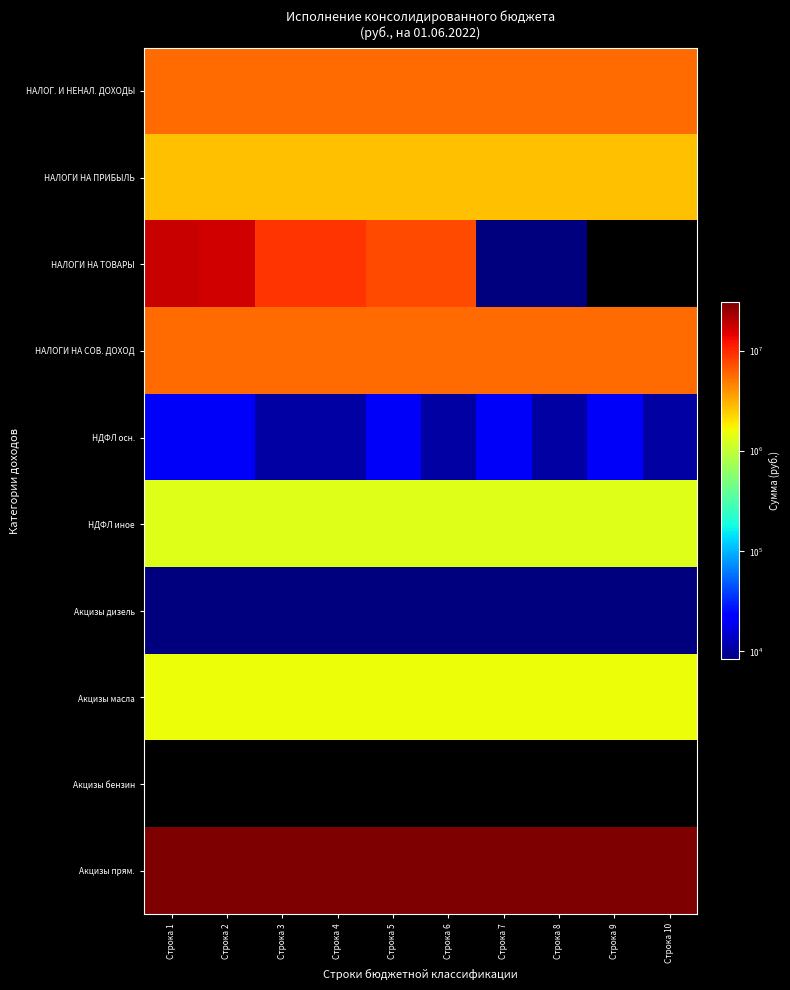

Rank the series at Строка 2 from lowest to highest value.

Акцизы бензин, Акцизы дизель, НДФЛ осн., НДФЛ иное, Акцизы масла, НАЛОГИ НА ПРИБЫЛЬ, НАЛОГИ НА СОВ. ДОХОД, НАЛОГ. И НЕНАЛ. ДОХОДЫ, НАЛОГИ НА ТОВАРЫ, Акцизы прям.